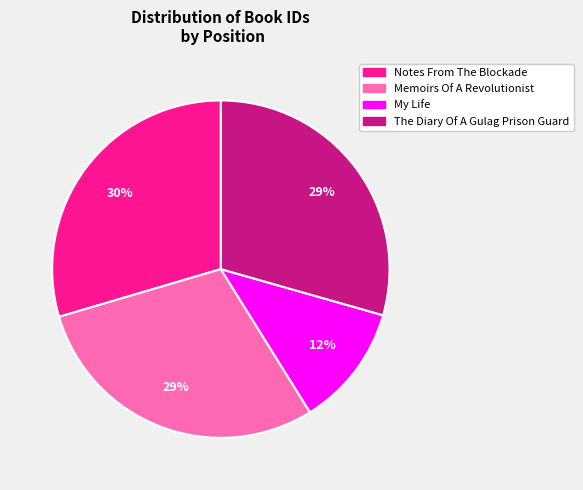

Count the number of slices in the pie.

4